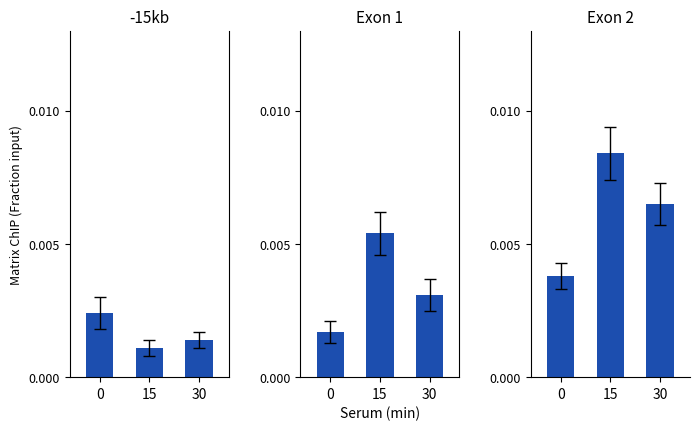

Rank the series at 30 from lowest to highest value.

-15kb, Exon 1, Exon 2